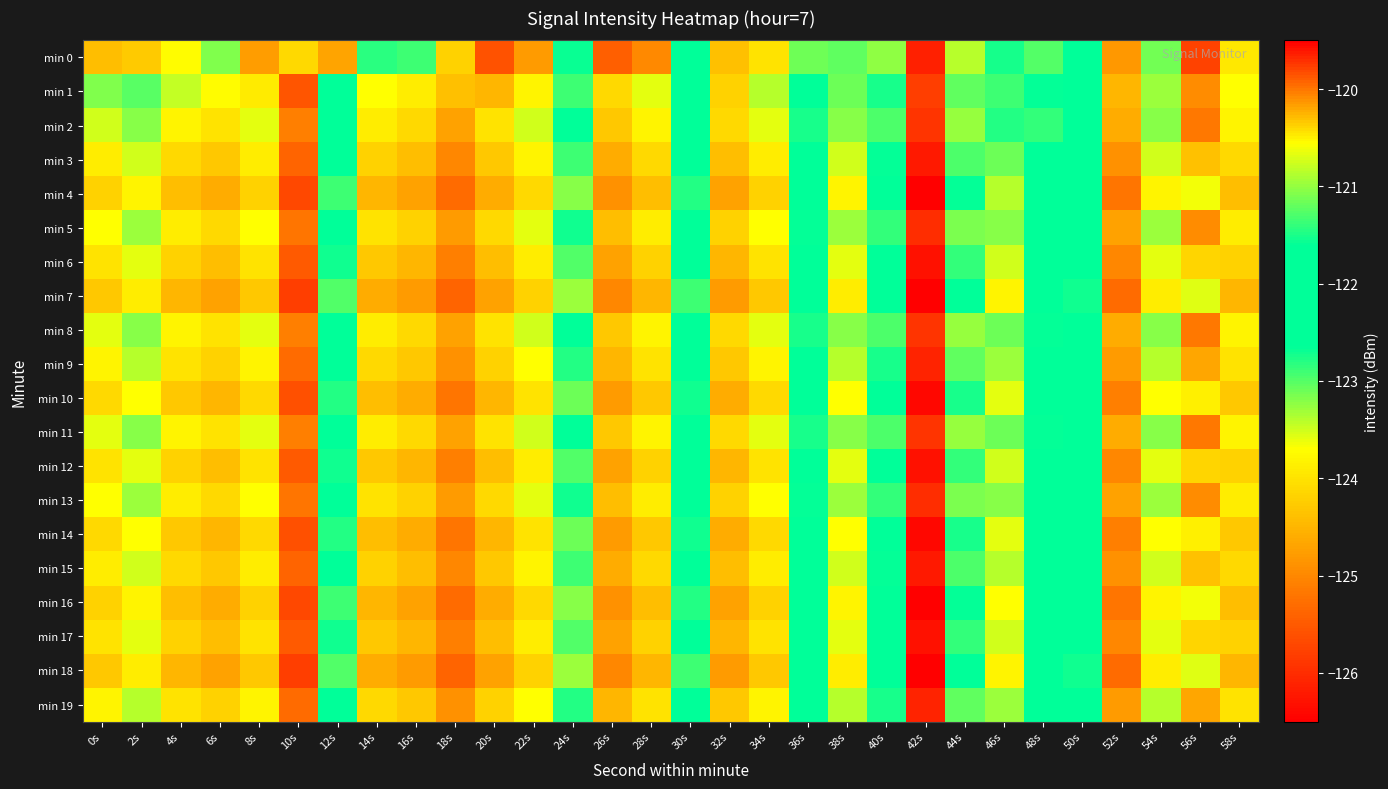

Reading left to right, what are all the values shown in this chart?

min 0: 0s=-124.4	2s=-124.3	4s=-123.7	6s=-123.2	8s=-124.8	10s=-124.1	12s=-124.7	14s=-122.8	16s=-122.9	18s=-124.2	20s=-125.6	22s=-124.8	24s=-122.7	26s=-125.4	28s=-125.0	30s=-122.2	32s=-124.4	34s=-124.0	36s=-121.2	38s=-123.0	40s=-121.0	42s=-126.1	44s=-120.8	46s=-122.7	48s=-121.3	50s=-121.8	52s=-124.8	54s=-123.1	56s=-119.8	58s=-123.9
min 1: 0s=-123.2	2s=-123.0	4s=-123.5	6s=-123.7	8s=-123.9	10s=-125.6	12s=-122.1	14s=-123.7	16s=-123.9	18s=-124.4	20s=-124.5	22s=-123.8	24s=-122.9	26s=-124.1	28s=-123.6	30s=-122.5	32s=-124.2	34s=-123.4	36s=-121.8	38s=-123.1	40s=-121.5	42s=-125.8	44s=-121.2	46s=-122.9	48s=-121.6	50s=-122.1	52s=-124.5	54s=-123.3	56s=-120.1	58s=-123.7
min 2: 0s=-123.5	2s=-123.2	4s=-123.8	6s=-124.0	8s=-123.6	10s=-125.1	12s=-122.3	14s=-123.9	16s=-124.1	18s=-124.7	20s=-124.0	22s=-123.5	24s=-122.6	26s=-124.3	28s=-123.8	30s=-122.2	32s=-124.1	34s=-123.6	36s=-121.5	38s=-123.2	40s=-121.3	42s=-125.9	44s=-121.0	46s=-122.8	48s=-121.4	50s=-122.0	52s=-124.6	54s=-123.2	56s=-120.0	58s=-123.8
min 3: 0s=-123.9	2s=-123.5	4s=-124.1	6s=-124.3	8s=-123.9	10s=-125.4	12s=-122.6	14s=-124.2	16s=-124.4	18s=-125.0	20s=-124.3	22s=-123.8	24s=-122.9	26s=-124.6	28s=-124.1	30s=-122.5	32s=-124.4	34s=-123.9	36s=-121.8	38s=-123.5	40s=-121.6	42s=-126.2	44s=-121.3	46s=-123.1	48s=-121.7	50s=-122.3	52s=-124.9	54s=-123.5	56s=-120.3	58s=-124.1
min 4: 0s=-124.2	2s=-123.8	4s=-124.4	6s=-124.6	8s=-124.2	10s=-125.7	12s=-122.9	14s=-124.5	16s=-124.7	18s=-125.3	20s=-124.6	22s=-124.1	24s=-123.2	26s=-124.9	28s=-124.4	30s=-122.8	32s=-124.7	34s=-124.2	36s=-122.1	38s=-123.8	40s=-121.9	42s=-126.5	44s=-121.6	46s=-123.4	48s=-122.0	50s=-122.6	52s=-125.2	54s=-123.8	56s=-120.6	58s=-124.4
min 5: 0s=-123.7	2s=-123.3	4s=-123.9	6s=-124.1	8s=-123.7	10s=-125.2	12s=-122.4	14s=-124.0	16s=-124.2	18s=-124.8	20s=-124.1	22s=-123.6	24s=-122.7	26s=-124.4	28s=-123.9	30s=-122.3	32s=-124.2	34s=-123.7	36s=-121.6	38s=-123.3	40s=-121.4	42s=-126.0	44s=-121.1	46s=-123.2	48s=-121.8	50s=-122.1	52s=-124.7	54s=-123.3	56s=-120.1	58s=-123.9
min 6: 0s=-124.0	2s=-123.6	4s=-124.2	6s=-124.4	8s=-124.0	10s=-125.5	12s=-122.7	14s=-124.3	16s=-124.5	18s=-125.1	20s=-124.4	22s=-123.9	24s=-123.0	26s=-124.7	28s=-124.2	30s=-122.6	32s=-124.5	34s=-124.0	36s=-121.9	38s=-123.6	40s=-121.7	42s=-126.3	44s=-121.4	46s=-123.5	48s=-122.1	50s=-122.4	52s=-125.0	54s=-123.6	56s=-120.4	58s=-124.2
min 7: 0s=-124.3	2s=-123.9	4s=-124.5	6s=-124.7	8s=-124.3	10s=-125.8	12s=-123.0	14s=-124.6	16s=-124.8	18s=-125.4	20s=-124.7	22s=-124.2	24s=-123.3	26s=-125.0	28s=-124.5	30s=-122.9	32s=-124.8	34s=-124.3	36s=-122.2	38s=-123.9	40s=-122.0	42s=-126.6	44s=-121.7	46s=-123.8	48s=-122.3	50s=-122.7	52s=-125.3	54s=-123.9	56s=-120.7	58s=-124.5
min 8: 0s=-123.6	2s=-123.2	4s=-123.8	6s=-124.0	8s=-123.6	10s=-125.1	12s=-122.3	14s=-123.9	16s=-124.1	18s=-124.7	20s=-124.0	22s=-123.5	24s=-122.6	26s=-124.3	28s=-123.8	30s=-122.2	32s=-124.1	34s=-123.6	36s=-121.5	38s=-123.2	40s=-121.3	42s=-125.9	44s=-121.0	46s=-123.1	48s=-121.6	50s=-122.0	52s=-124.6	54s=-123.2	56s=-120.0	58s=-123.8
min 9: 0s=-123.8	2s=-123.4	4s=-124.0	6s=-124.2	8s=-123.8	10s=-125.3	12s=-122.5	14s=-124.1	16s=-124.3	18s=-124.9	20s=-124.2	22s=-123.7	24s=-122.8	26s=-124.5	28s=-124.0	30s=-122.4	32s=-124.3	34s=-123.8	36s=-121.7	38s=-123.4	40s=-121.5	42s=-126.1	44s=-121.2	46s=-123.3	48s=-121.9	50s=-122.2	52s=-124.8	54s=-123.4	56s=-120.2	58s=-124.0
min 10: 0s=-124.1	2s=-123.7	4s=-124.3	6s=-124.5	8s=-124.1	10s=-125.6	12s=-122.8	14s=-124.4	16s=-124.6	18s=-125.2	20s=-124.5	22s=-124.0	24s=-123.1	26s=-124.8	28s=-124.3	30s=-122.7	32s=-124.6	34s=-124.1	36s=-122.0	38s=-123.7	40s=-121.8	42s=-126.4	44s=-121.5	46s=-123.6	48s=-122.2	50s=-122.5	52s=-125.1	54s=-123.7	56s=-120.5	58s=-124.3
min 11: 0s=-123.6	2s=-123.2	4s=-123.8	6s=-124.0	8s=-123.6	10s=-125.1	12s=-122.3	14s=-123.9	16s=-124.1	18s=-124.7	20s=-124.0	22s=-123.5	24s=-122.6	26s=-124.3	28s=-123.8	30s=-122.2	32s=-124.1	34s=-123.6	36s=-121.5	38s=-123.2	40s=-121.3	42s=-125.9	44s=-121.0	46s=-123.1	48s=-121.6	50s=-122.0	52s=-124.6	54s=-123.2	56s=-120.0	58s=-123.8
min 12: 0s=-124.0	2s=-123.6	4s=-124.2	6s=-124.4	8s=-124.0	10s=-125.5	12s=-122.7	14s=-124.3	16s=-124.5	18s=-125.1	20s=-124.4	22s=-123.9	24s=-123.0	26s=-124.7	28s=-124.2	30s=-122.6	32s=-124.5	34s=-124.0	36s=-121.9	38s=-123.6	40s=-121.7	42s=-126.3	44s=-121.4	46s=-123.5	48s=-122.1	50s=-122.4	52s=-125.0	54s=-123.6	56s=-120.4	58s=-124.2
min 13: 0s=-123.7	2s=-123.3	4s=-123.9	6s=-124.1	8s=-123.7	10s=-125.2	12s=-122.4	14s=-124.0	16s=-124.2	18s=-124.8	20s=-124.1	22s=-123.6	24s=-122.7	26s=-124.4	28s=-123.9	30s=-122.3	32s=-124.2	34s=-123.7	36s=-121.6	38s=-123.3	40s=-121.4	42s=-126.0	44s=-121.1	46s=-123.2	48s=-121.8	50s=-122.1	52s=-124.7	54s=-123.3	56s=-120.1	58s=-123.9
min 14: 0s=-124.1	2s=-123.7	4s=-124.3	6s=-124.5	8s=-124.1	10s=-125.6	12s=-122.8	14s=-124.4	16s=-124.6	18s=-125.2	20s=-124.5	22s=-124.0	24s=-123.1	26s=-124.8	28s=-124.3	30s=-122.7	32s=-124.6	34s=-124.1	36s=-122.0	38s=-123.7	40s=-121.8	42s=-126.4	44s=-121.5	46s=-123.6	48s=-122.2	50s=-122.5	52s=-125.1	54s=-123.7	56s=-120.5	58s=-124.3
min 15: 0s=-123.9	2s=-123.5	4s=-124.1	6s=-124.3	8s=-123.9	10s=-125.4	12s=-122.6	14s=-124.2	16s=-124.4	18s=-125.0	20s=-124.3	22s=-123.8	24s=-122.9	26s=-124.6	28s=-124.1	30s=-122.5	32s=-124.4	34s=-123.9	36s=-121.8	38s=-123.5	40s=-121.6	42s=-126.2	44s=-121.3	46s=-123.4	48s=-122.0	50s=-122.3	52s=-124.9	54s=-123.5	56s=-120.3	58s=-124.1
min 16: 0s=-124.2	2s=-123.8	4s=-124.4	6s=-124.6	8s=-124.2	10s=-125.7	12s=-122.9	14s=-124.5	16s=-124.7	18s=-125.3	20s=-124.6	22s=-124.1	24s=-123.2	26s=-124.9	28s=-124.4	30s=-122.8	32s=-124.7	34s=-124.2	36s=-122.1	38s=-123.8	40s=-121.9	42s=-126.5	44s=-121.6	46s=-123.7	48s=-122.3	50s=-122.6	52s=-125.2	54s=-123.8	56s=-120.6	58s=-124.4
min 17: 0s=-124.0	2s=-123.6	4s=-124.2	6s=-124.4	8s=-124.0	10s=-125.5	12s=-122.7	14s=-124.3	16s=-124.5	18s=-125.1	20s=-124.4	22s=-123.9	24s=-123.0	26s=-124.7	28s=-124.2	30s=-122.6	32s=-124.5	34s=-124.0	36s=-121.9	38s=-123.6	40s=-121.7	42s=-126.3	44s=-121.4	46s=-123.5	48s=-122.1	50s=-122.4	52s=-125.0	54s=-123.6	56s=-120.4	58s=-124.2
min 18: 0s=-124.3	2s=-123.9	4s=-124.5	6s=-124.7	8s=-124.3	10s=-125.8	12s=-123.0	14s=-124.6	16s=-124.8	18s=-125.4	20s=-124.7	22s=-124.2	24s=-123.3	26s=-125.0	28s=-124.5	30s=-122.9	32s=-124.8	34s=-124.3	36s=-122.2	38s=-123.9	40s=-122.0	42s=-126.6	44s=-121.7	46s=-123.8	48s=-122.3	50s=-122.7	52s=-125.3	54s=-123.9	56s=-120.7	58s=-124.5
min 19: 0s=-123.8	2s=-123.4	4s=-124.0	6s=-124.2	8s=-123.8	10s=-125.3	12s=-122.5	14s=-124.1	16s=-124.3	18s=-124.9	20s=-124.2	22s=-123.7	24s=-122.8	26s=-124.5	28s=-124.0	30s=-122.4	32s=-124.3	34s=-123.8	36s=-121.7	38s=-123.4	40s=-121.5	42s=-126.1	44s=-121.2	46s=-123.3	48s=-121.9	50s=-122.2	52s=-124.8	54s=-123.4	56s=-120.2	58s=-124.0